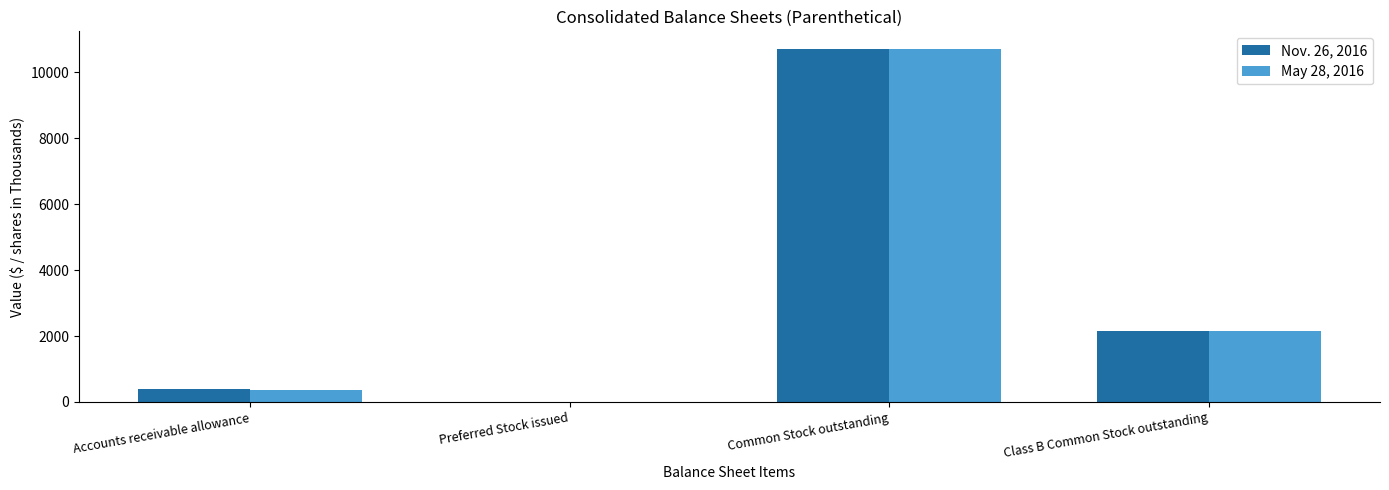

How many positive values does the May 28, 2016 series have?

3